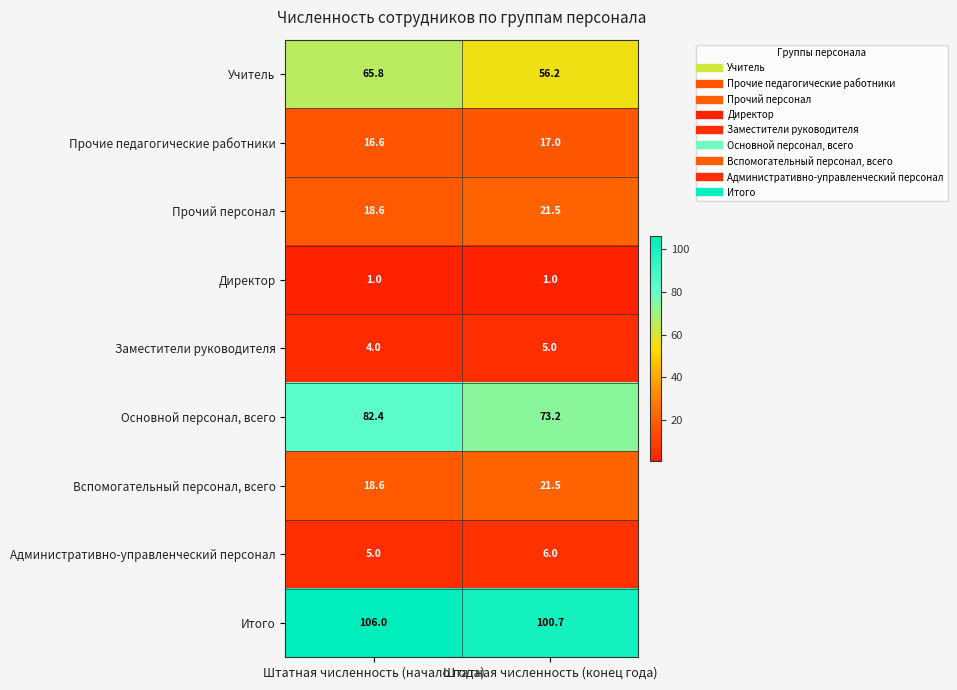

What is the average value of the Директор series?

1.0